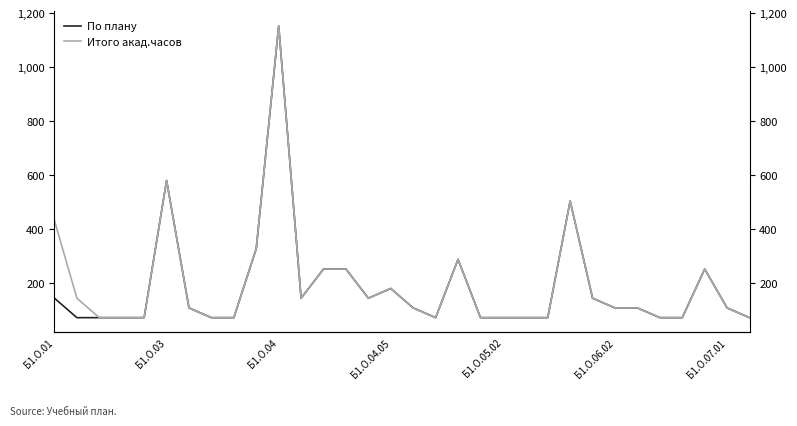

How many values in the По плану series exceed 108?

13